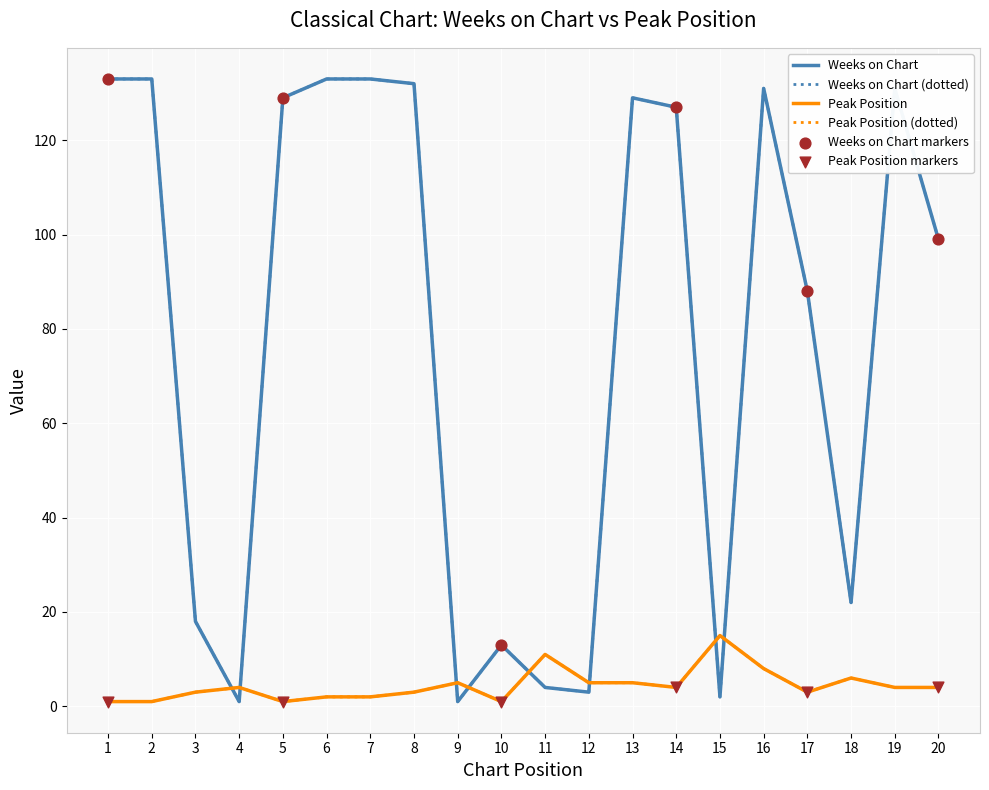

What is the total value across all series at 3?

21